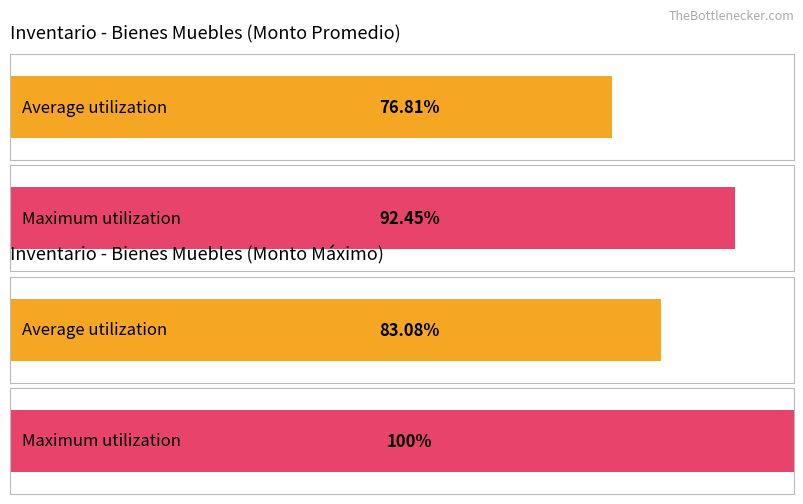

Does the chart contain stacked bars?

No